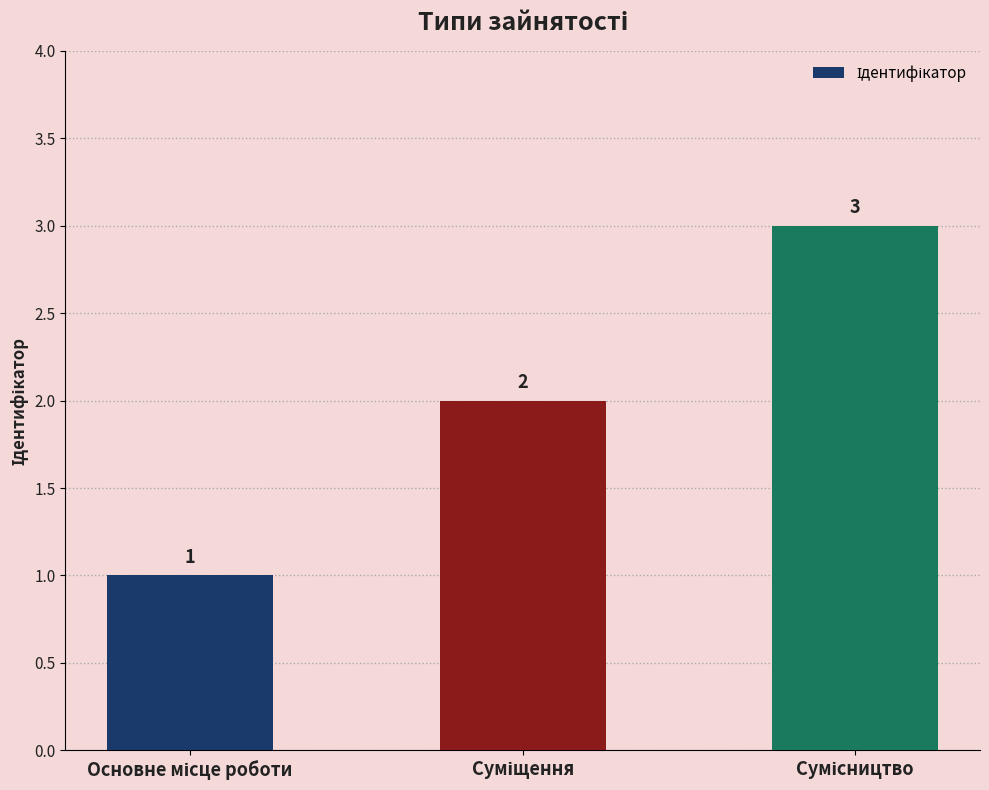

How many values are below 2?

1